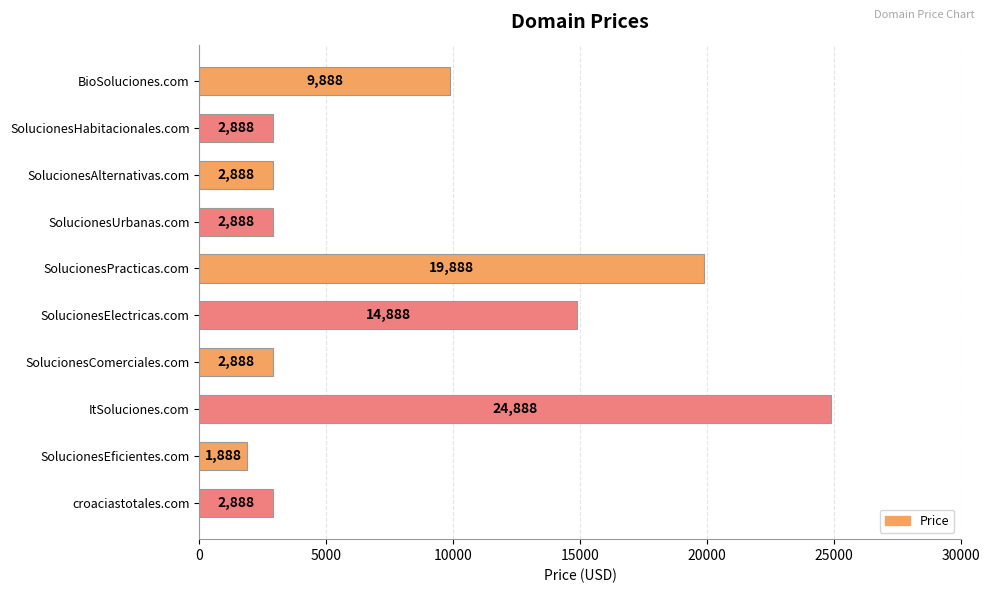

True or false: the data shows 1888 at SolucionesEficientes.com.

True